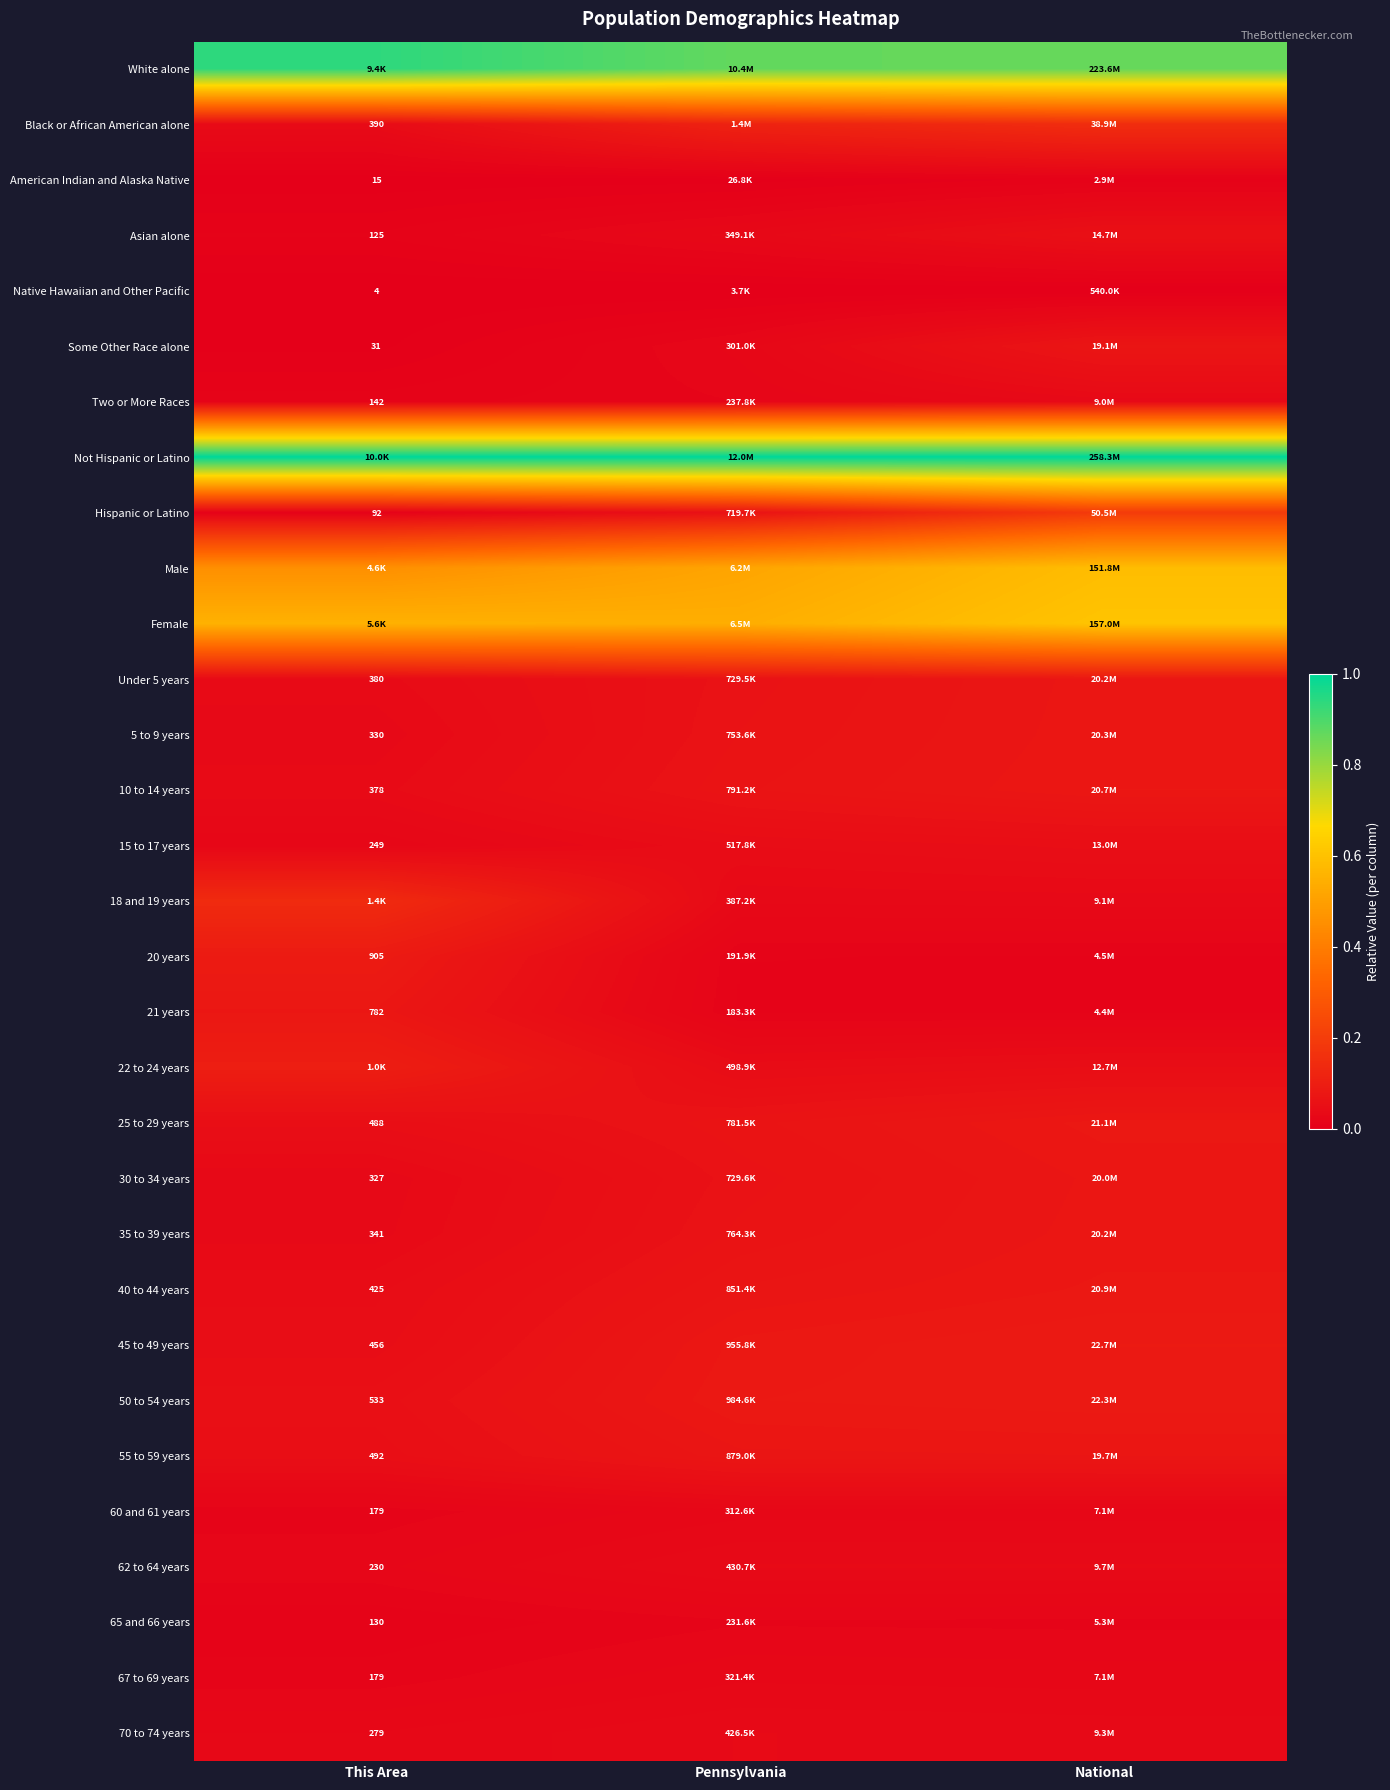

At how many categories does at least one series exceed 0?

3